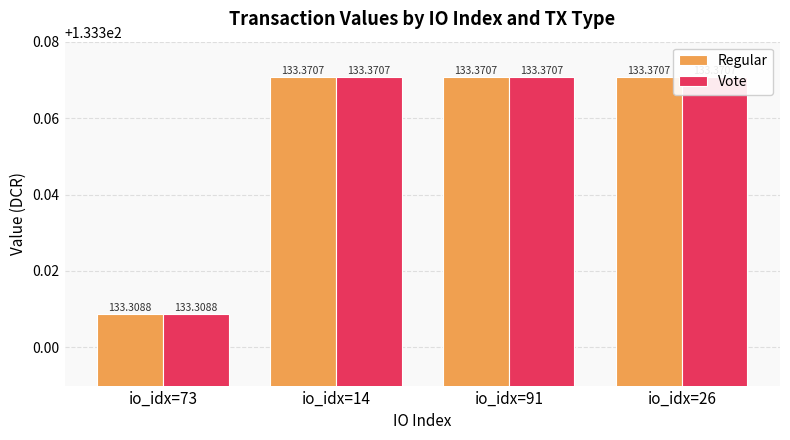

Read the Vote value at io_idx=91.

133.4